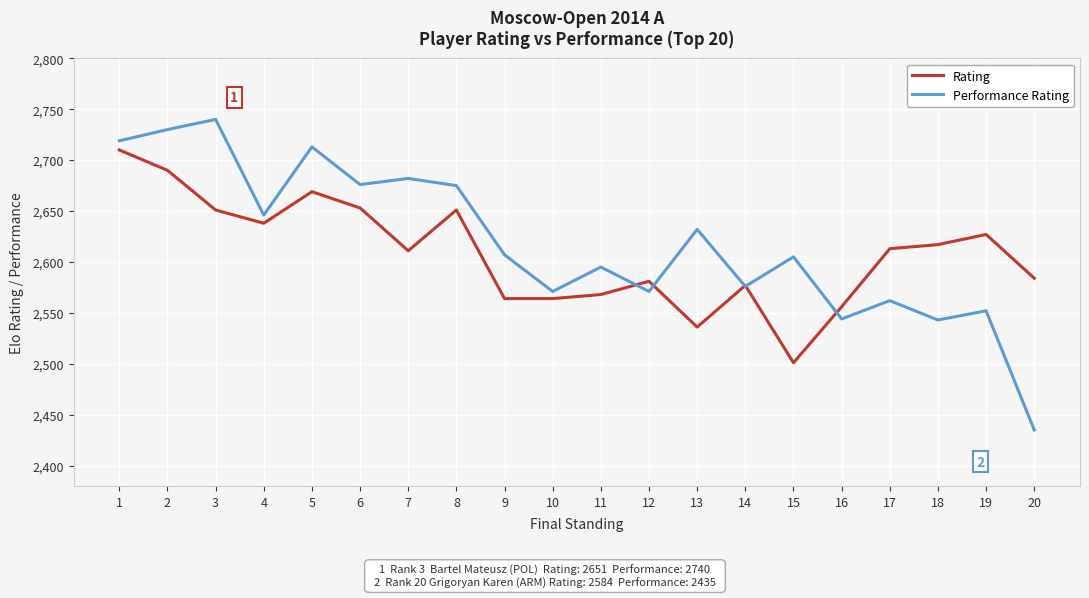

What is the smallest value displayed?

2435